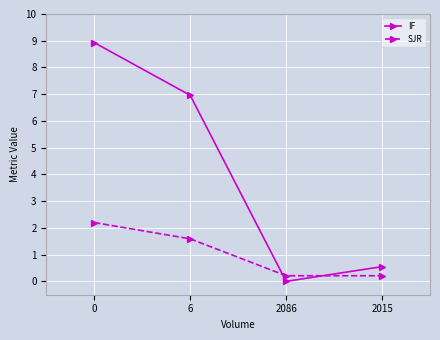

Is this an area chart (filled region under the line)?

No